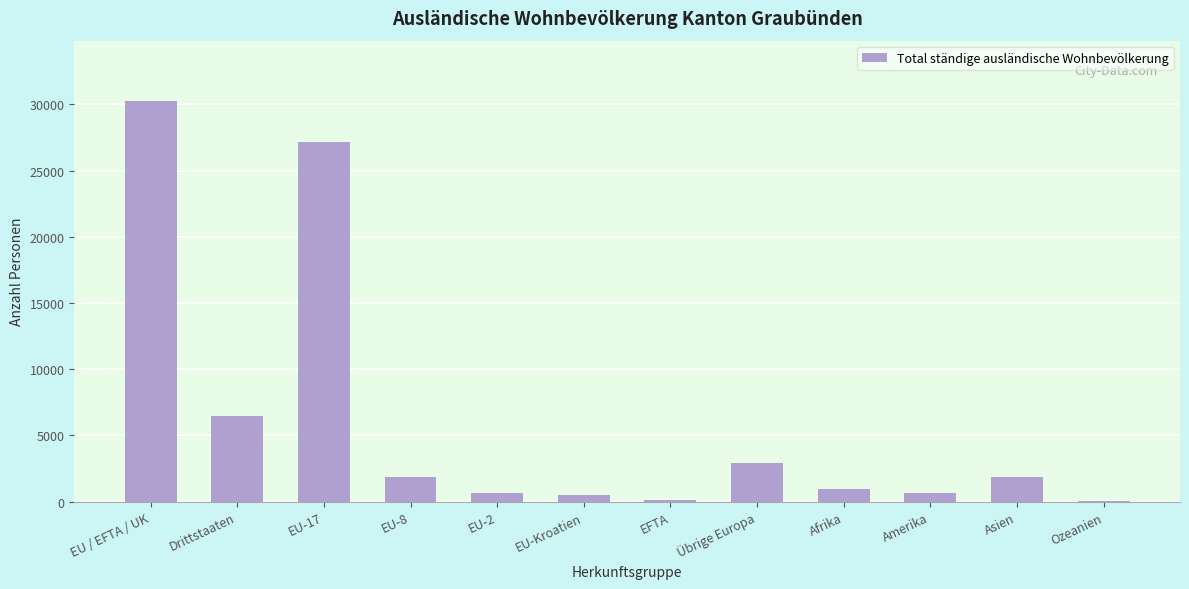

Where does the data first go above 1845?

EU / EFTA / UK